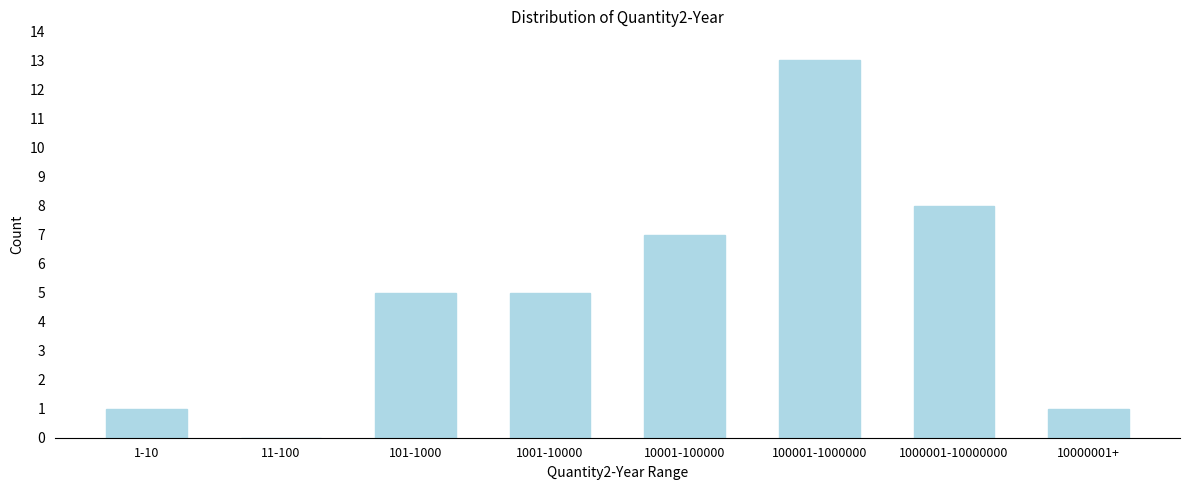

Reading left to right, what are all the values shown in this chart?

1-10=1	11-100=0	101-1000=5	1001-10000=5	10001-100000=7	100001-1000000=13	1000001-10000000=8	10000001+=1